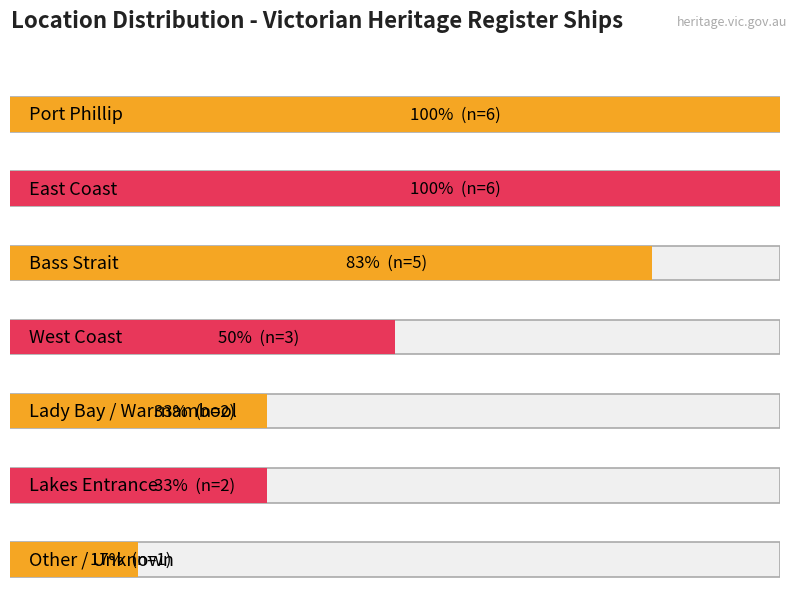

Where is the data nearest to the value 3?

West Coast